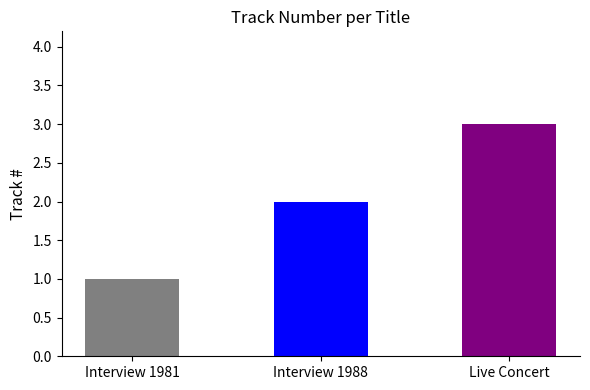

Count the number of categories in the chart.

3